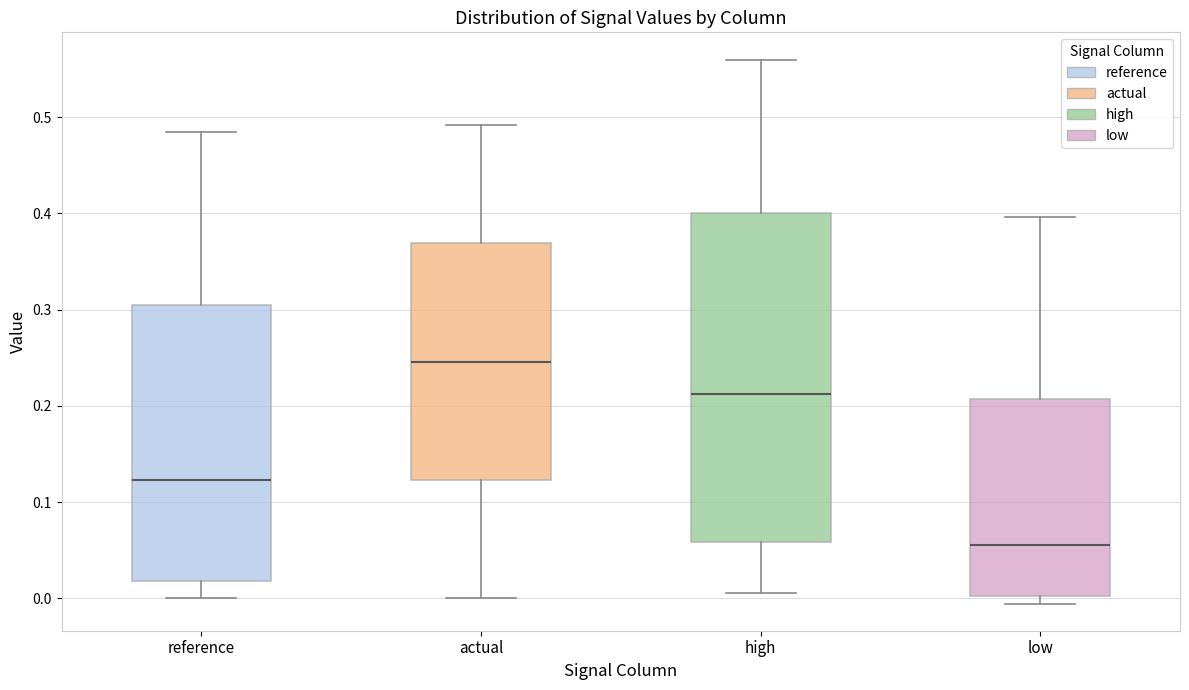

Reading left to right, read every box against the y-axis: the position of its median line, the range the box covers, and the ends of its whiskers. The values are not printed on the chart, so give them approximately, as read against the axis.

reference: median 0.12, box 0.02 to 0.30, whiskers 0.00 to 0.48
actual: median 0.25, box 0.12 to 0.37, whiskers 0.00 to 0.49
high: median 0.21, box 0.06 to 0.40, whiskers 0.01 to 0.56
low: median 0.06, box 0.00 to 0.21, whiskers -0.01 to 0.40